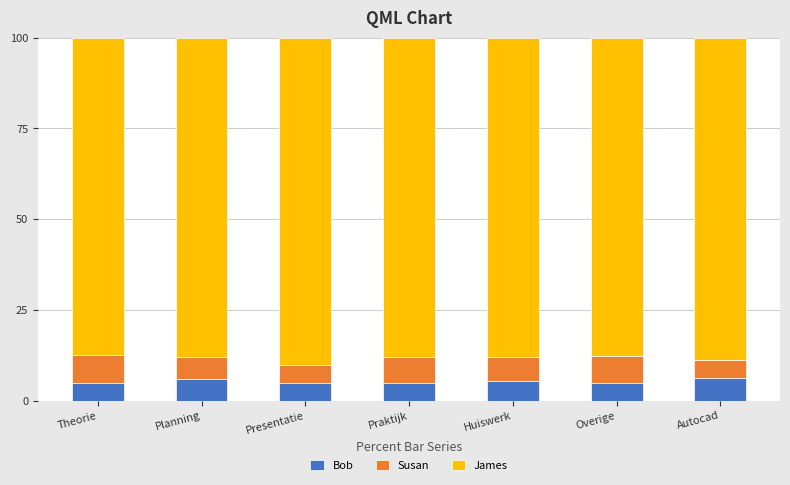

The Bob series shows 4.9 at Presentatie. True or false?

True